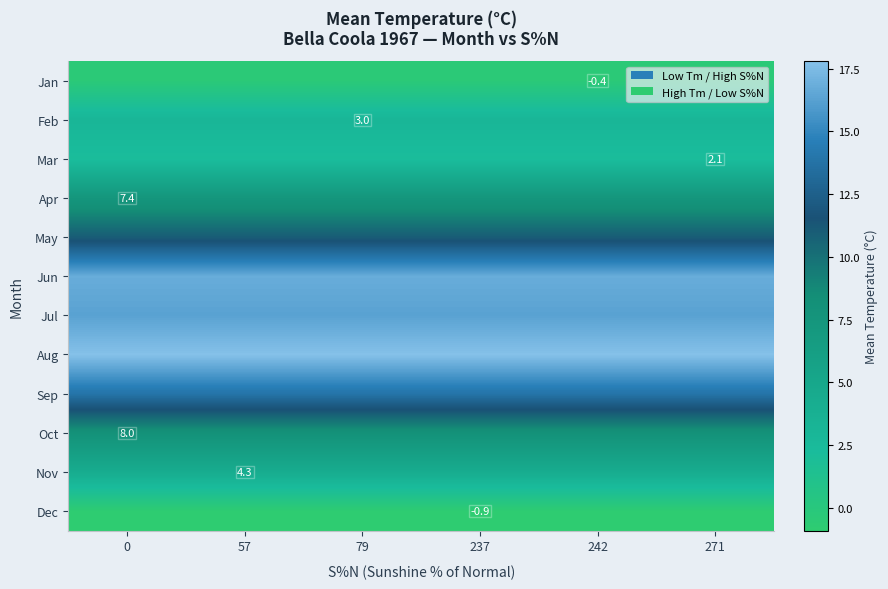

The Nov series shows 4.3 at 57. True or false?

True